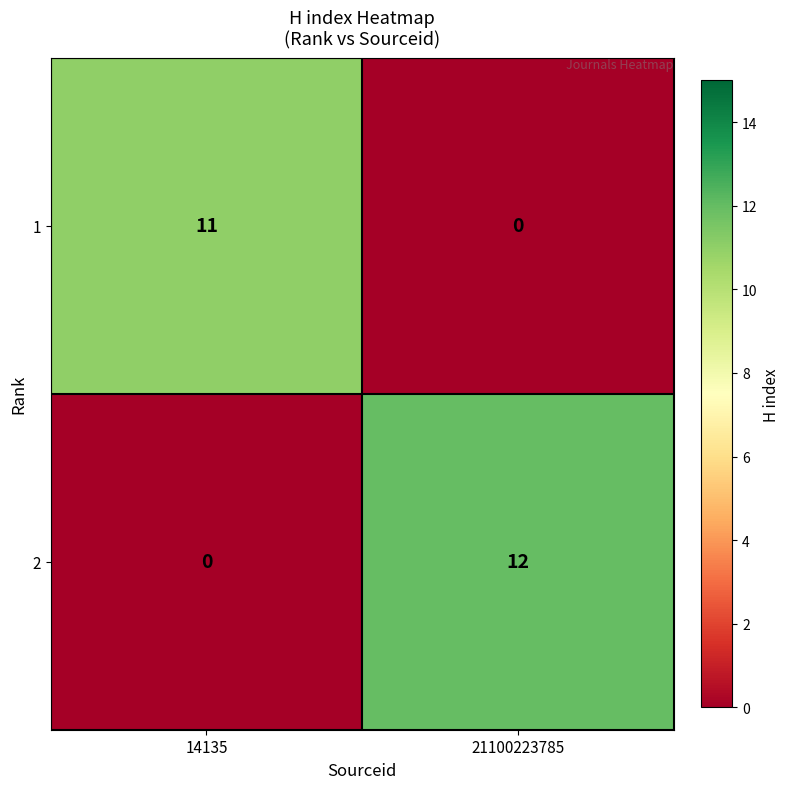

Which series has the largest total across all categories?

2